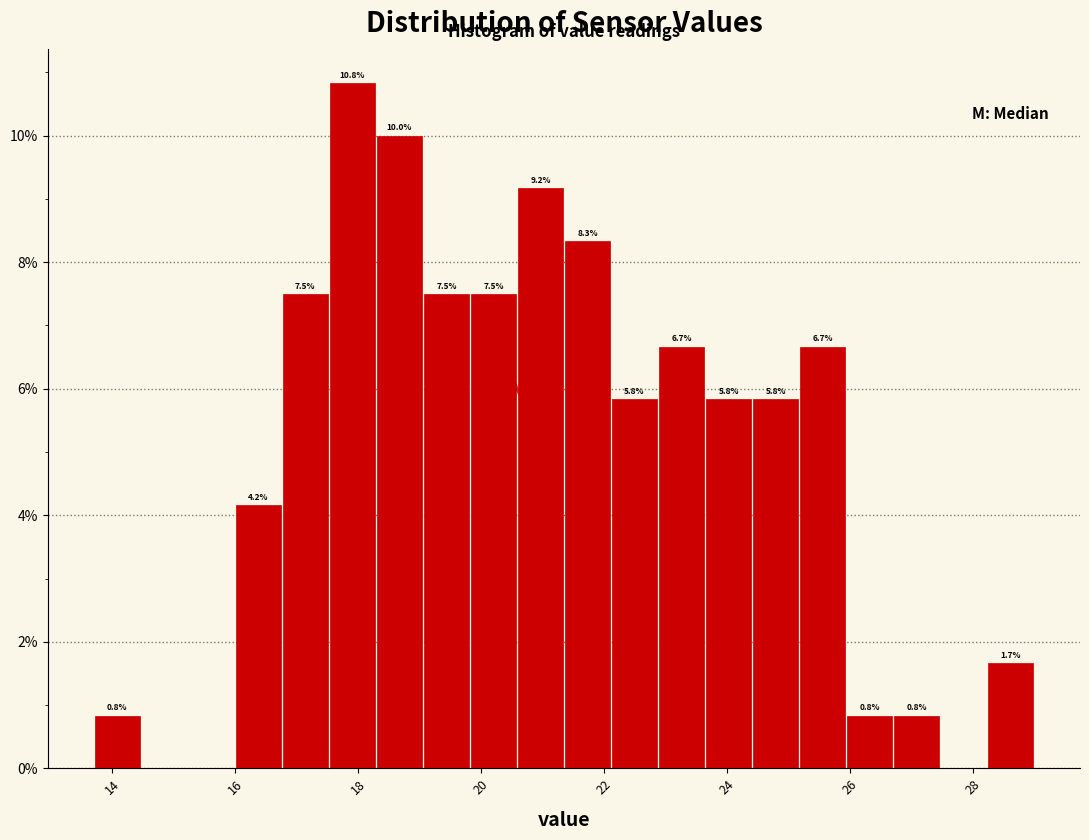

Around what value on the x-axis is the tallest bar? Give the approximate position of its centre, as read against the axis.

18.0